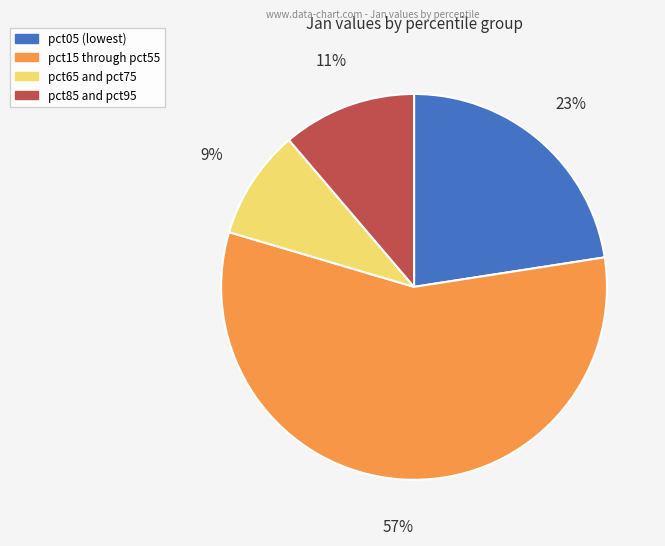

To the nearest percent, what is the average slice percentage?

25%